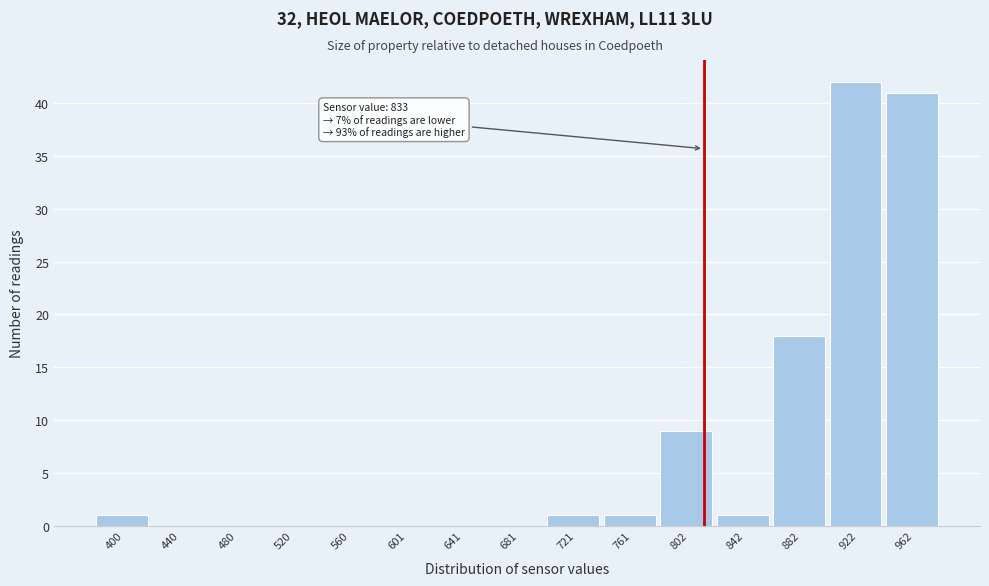

Reading left to right, extract all data points from this chart.

400=1	440=0	480=0	520=0	560=0	601=0	641=0	681=0	721=1	761=1	802=9	842=1	882=18	922=42	962=41